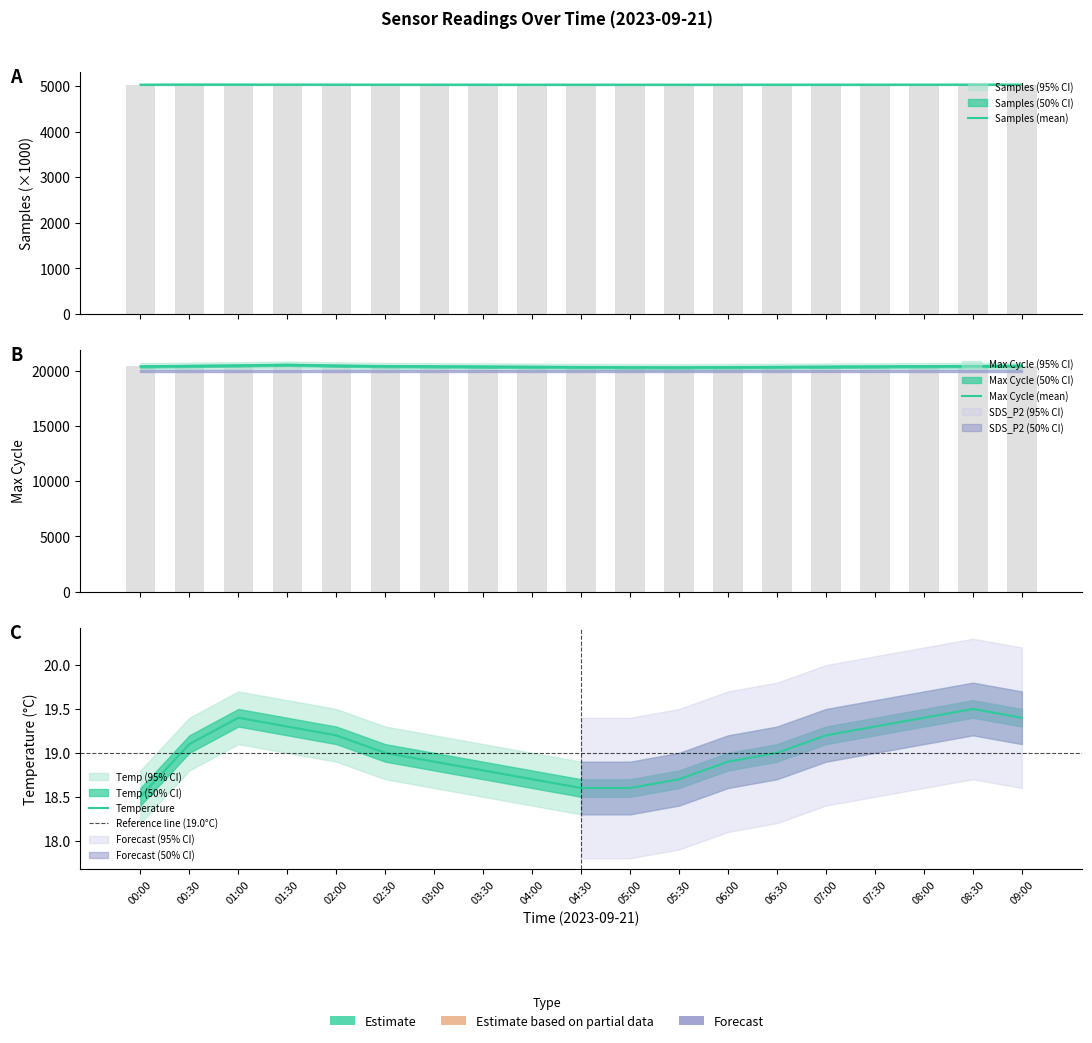

Rank the series by their maximum value, from lowest to highest.

Temp, Samples, Max_cycle